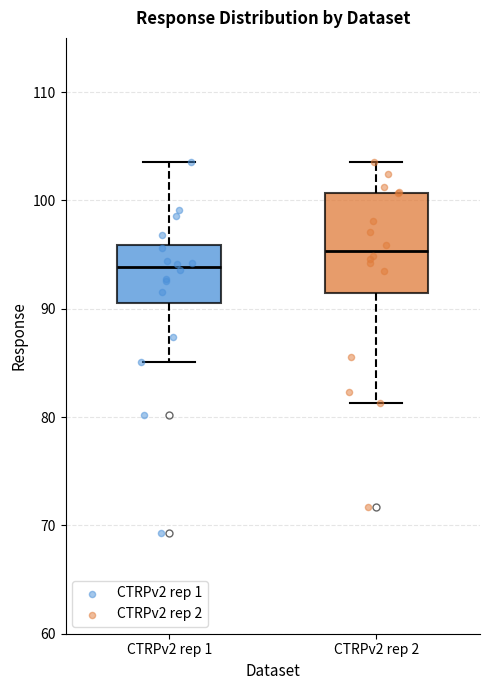

Which box has the highest median line?

CTRPv2 rep 2